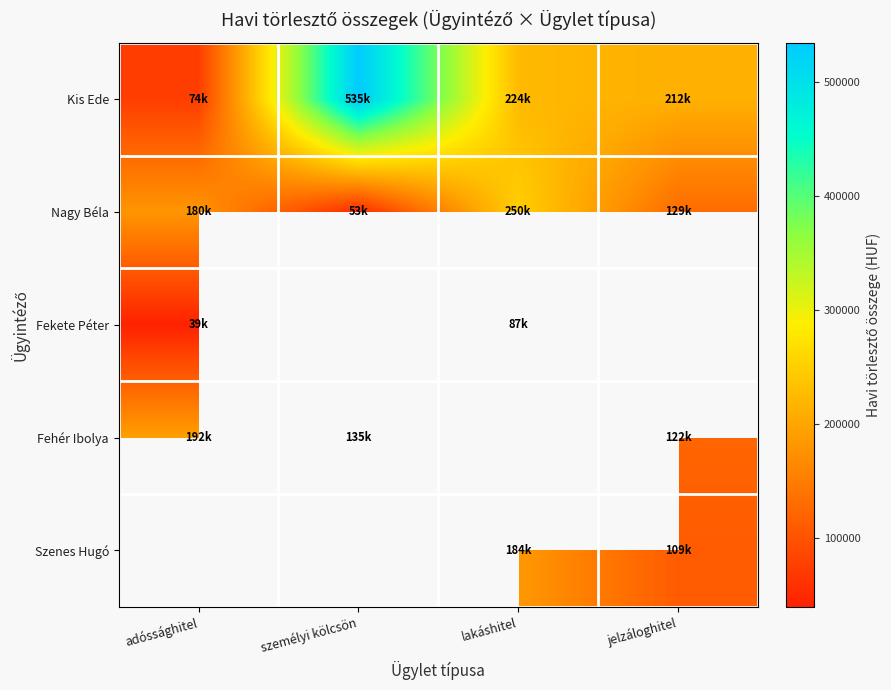

What is the minimum value for Kis Ede?

73968.8